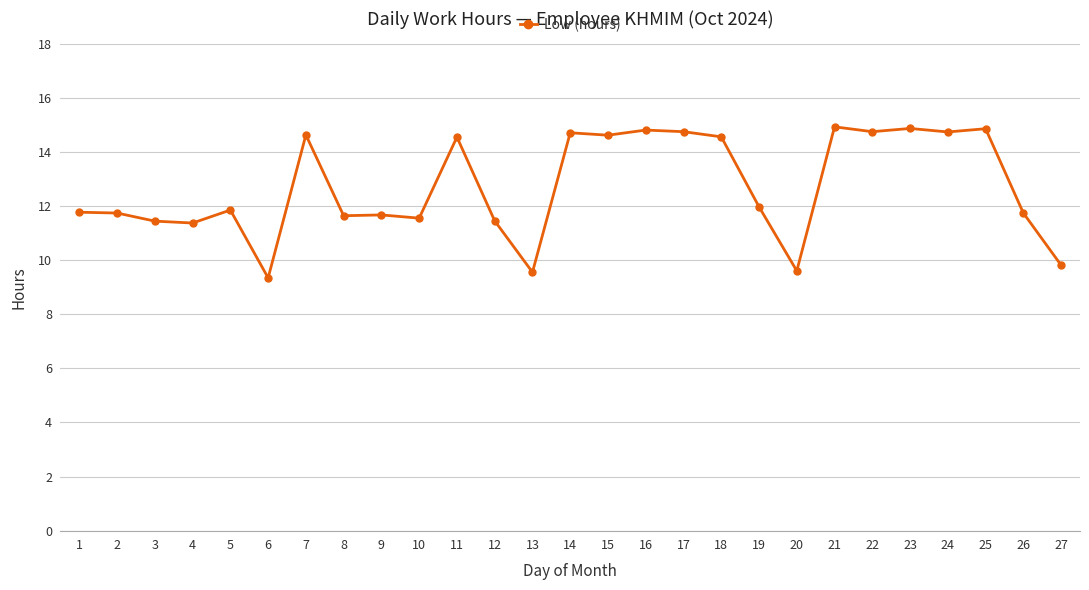

Approximately how many times larger is the value at 15 compared to 26?

1.2